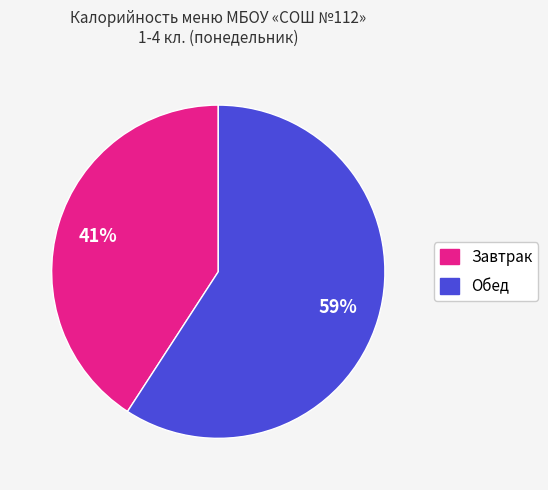

Is there a majority slice in this chart?

Yes